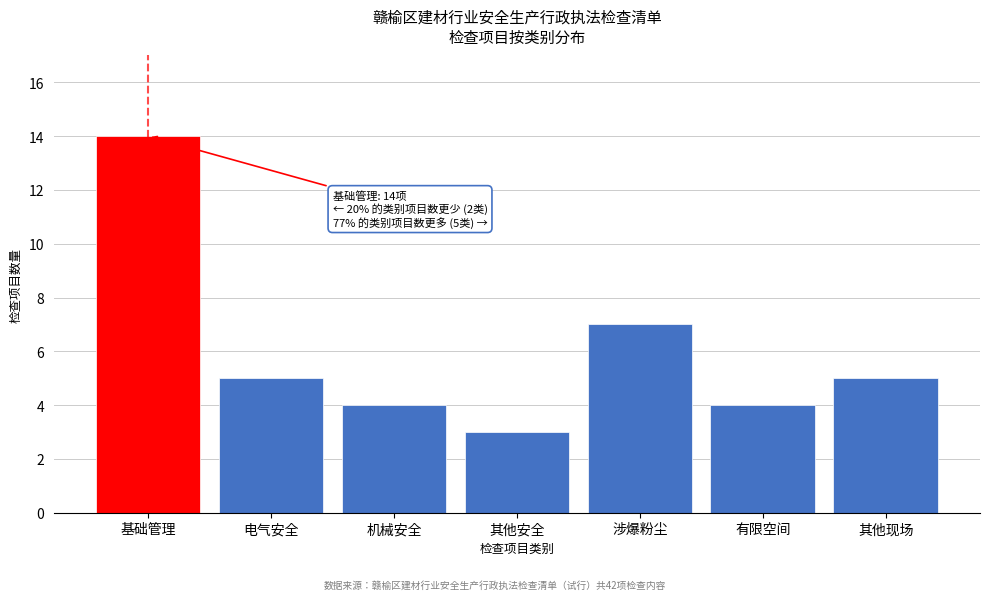

Reading left to right, what are all the values shown in this chart?

基础管理=14	电气安全=5	机械安全=4	其他安全=3	涉爆粉尘=7	有限空间=4	其他现场=5